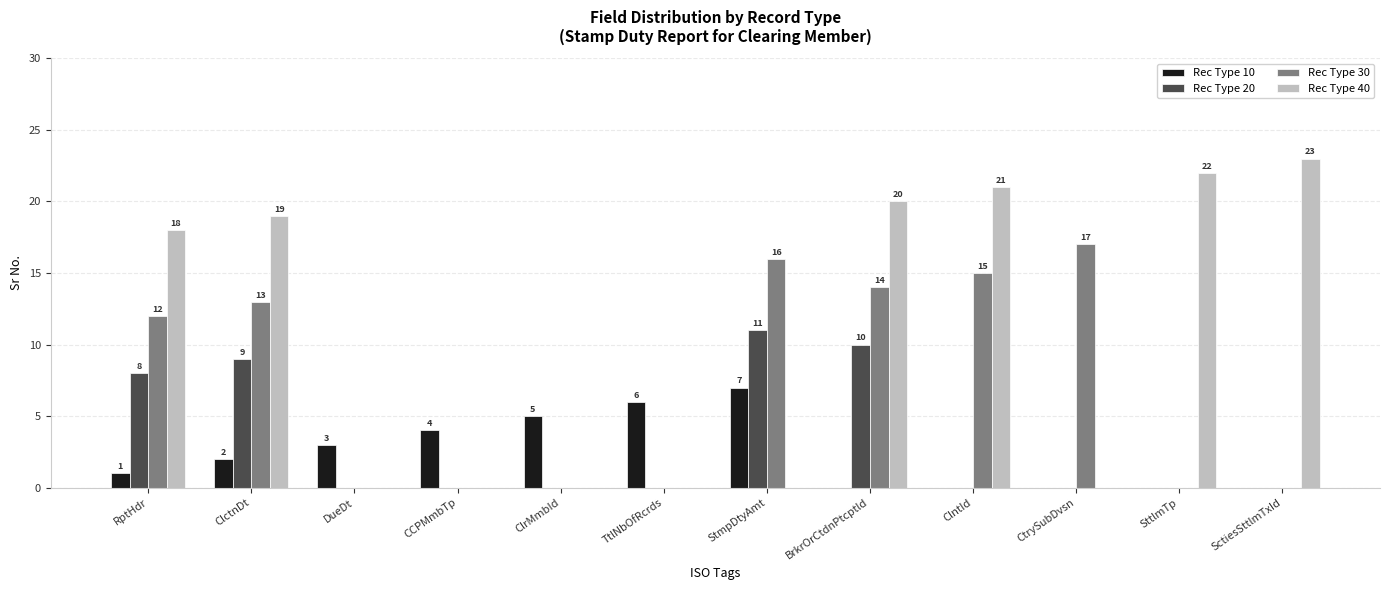

Which series changed the most between BrkrOrCtdnPtcptld and ClntId?

Rec Type 20